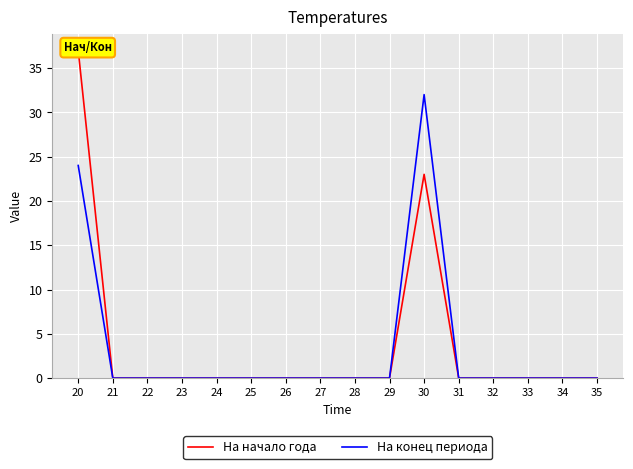

The На конец периода series shows 12 at 27. True or false?

False